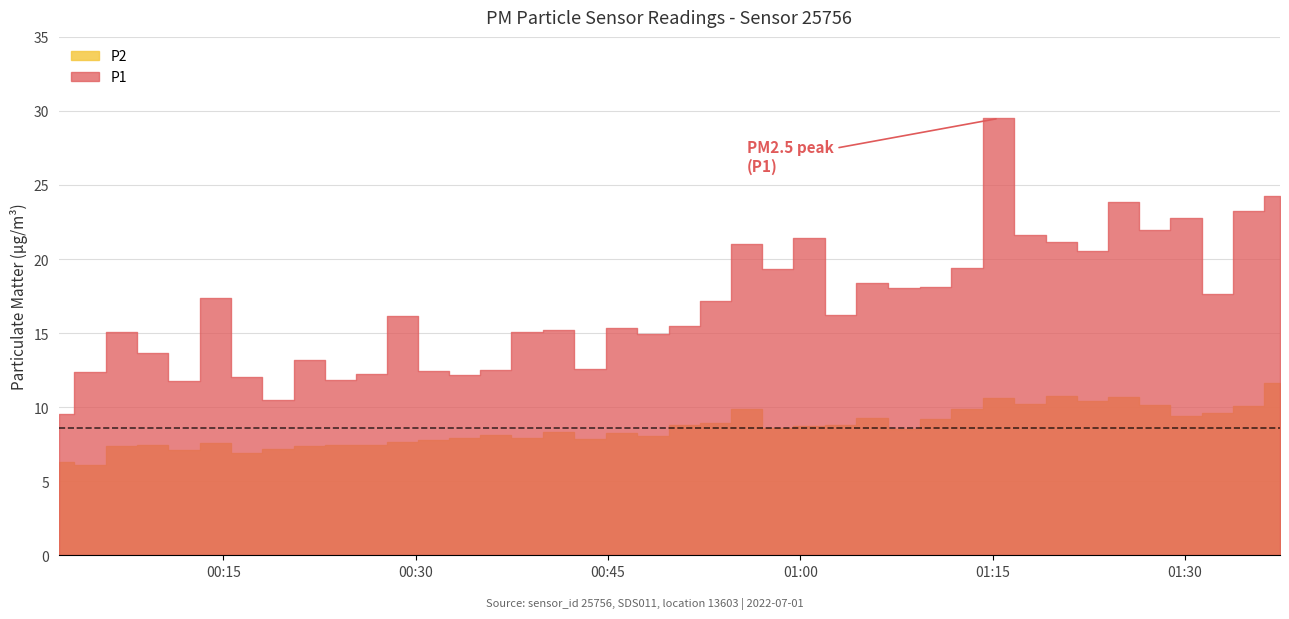

List the series in order of their peak value, highest first.

P1, P2